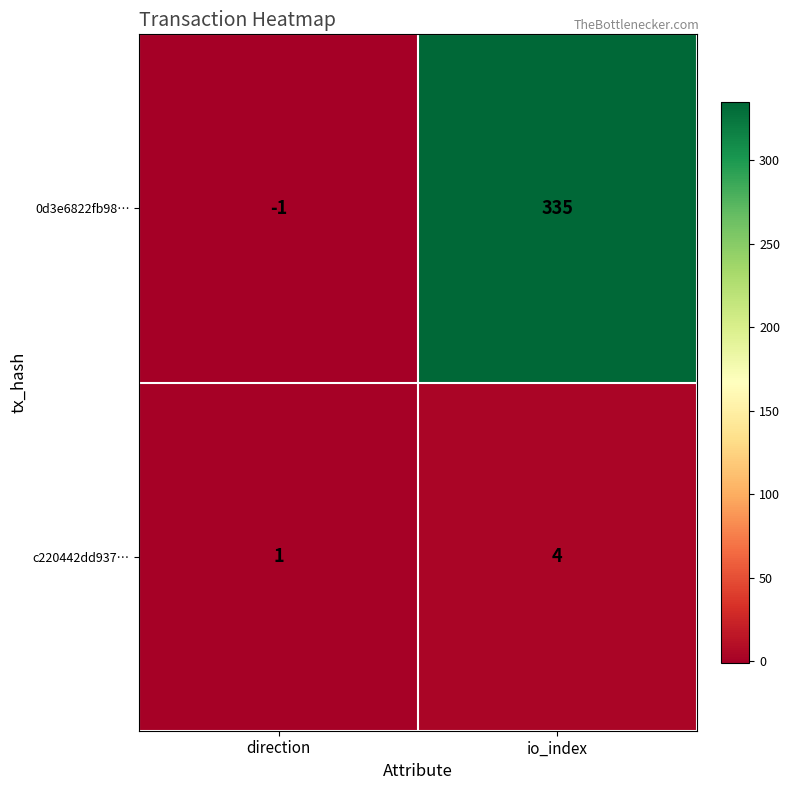

The value of 0d3e6822fb98… at direction is 0. True or false?

False